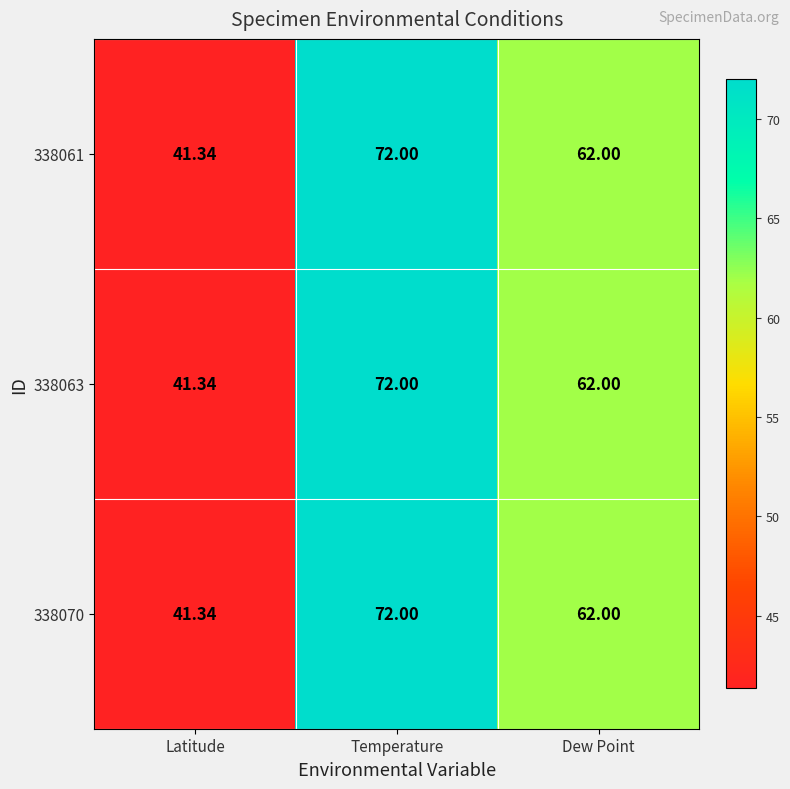

Where is 338063 nearest to the value 56?

Dew Point